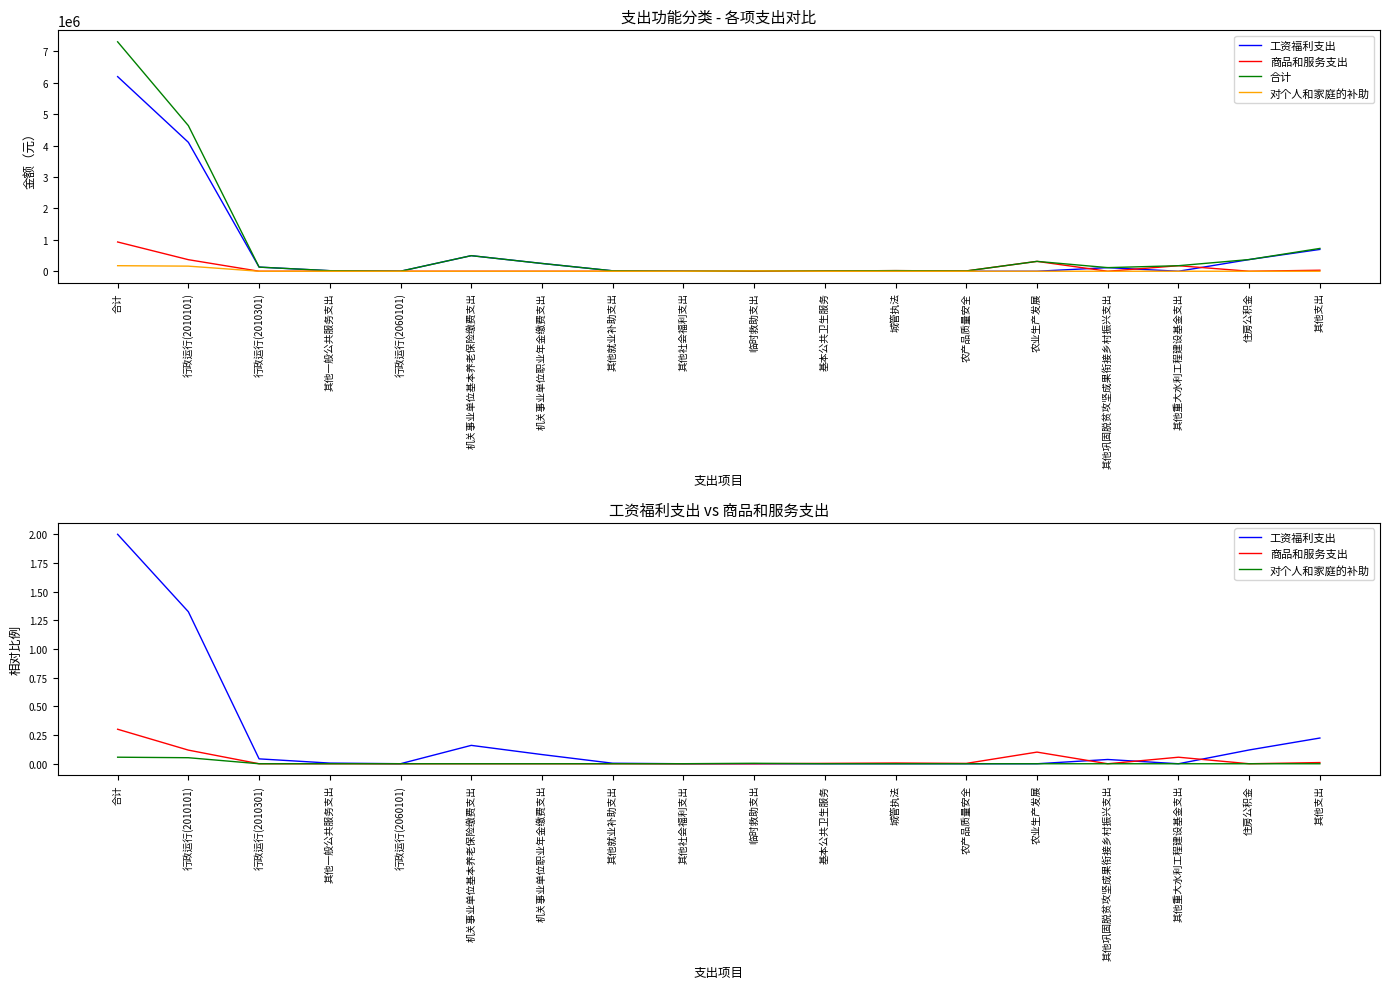

After their last crossing, which series has the higher values: 商品和服务支出 or 工资福利支出?

工资福利支出